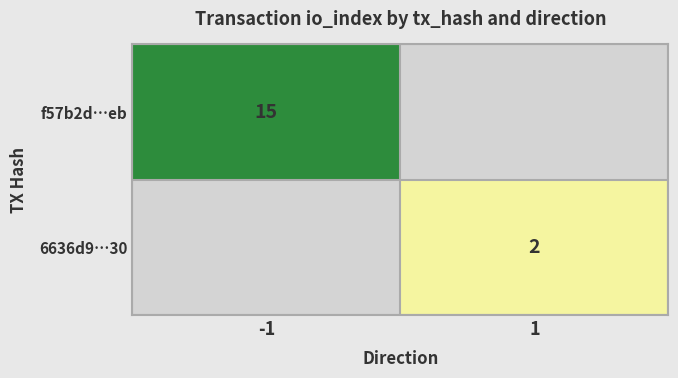

How many series are shown in this chart?

2